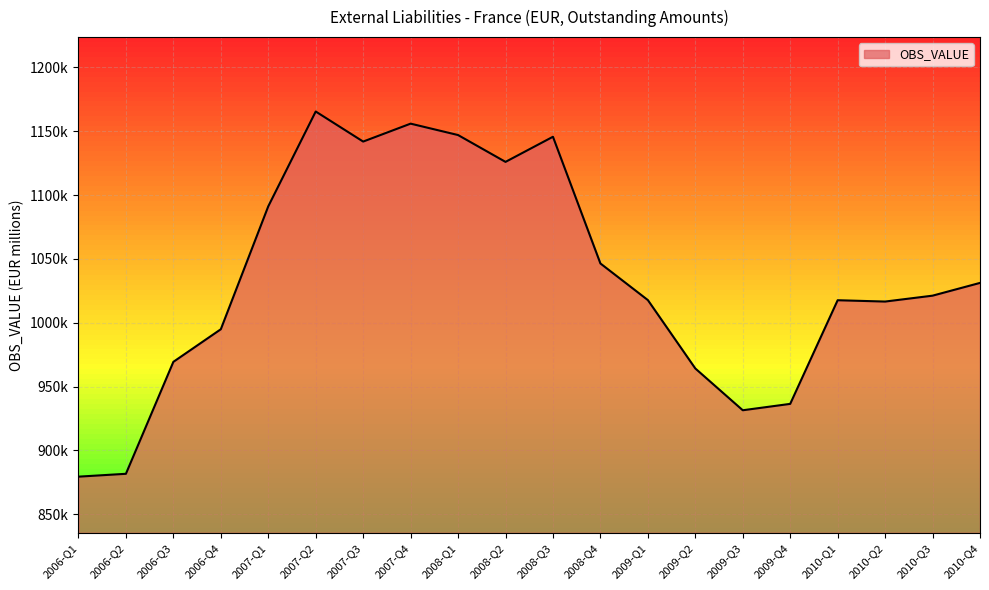

At which category does the chart reach its peak across all series?

2007-Q2